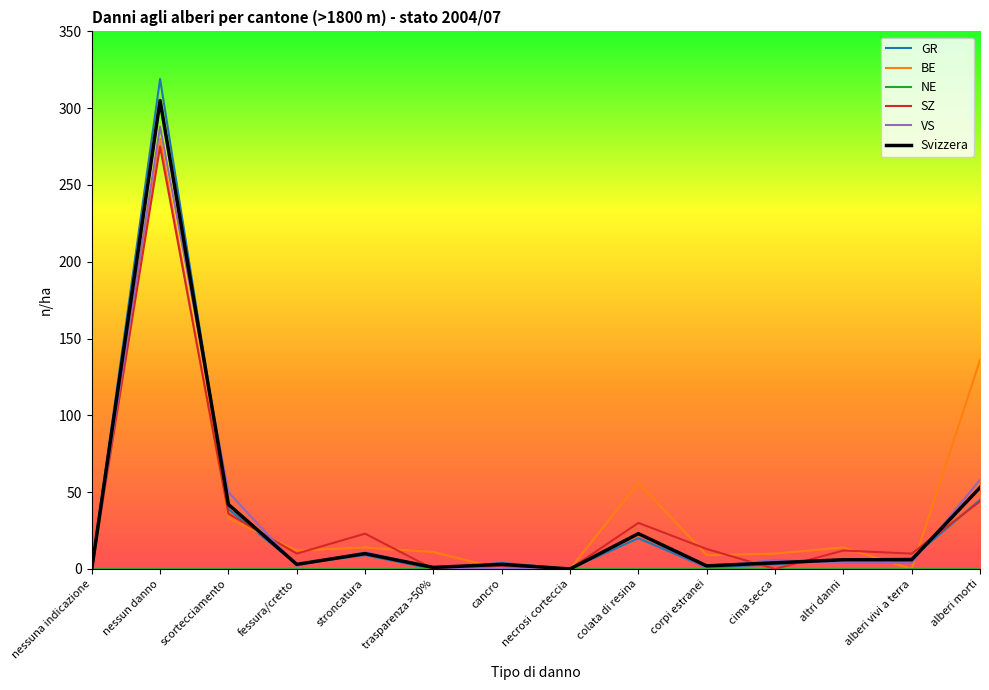

What is the difference between the SZ values at nessun danno and necrosi corteccia?

275